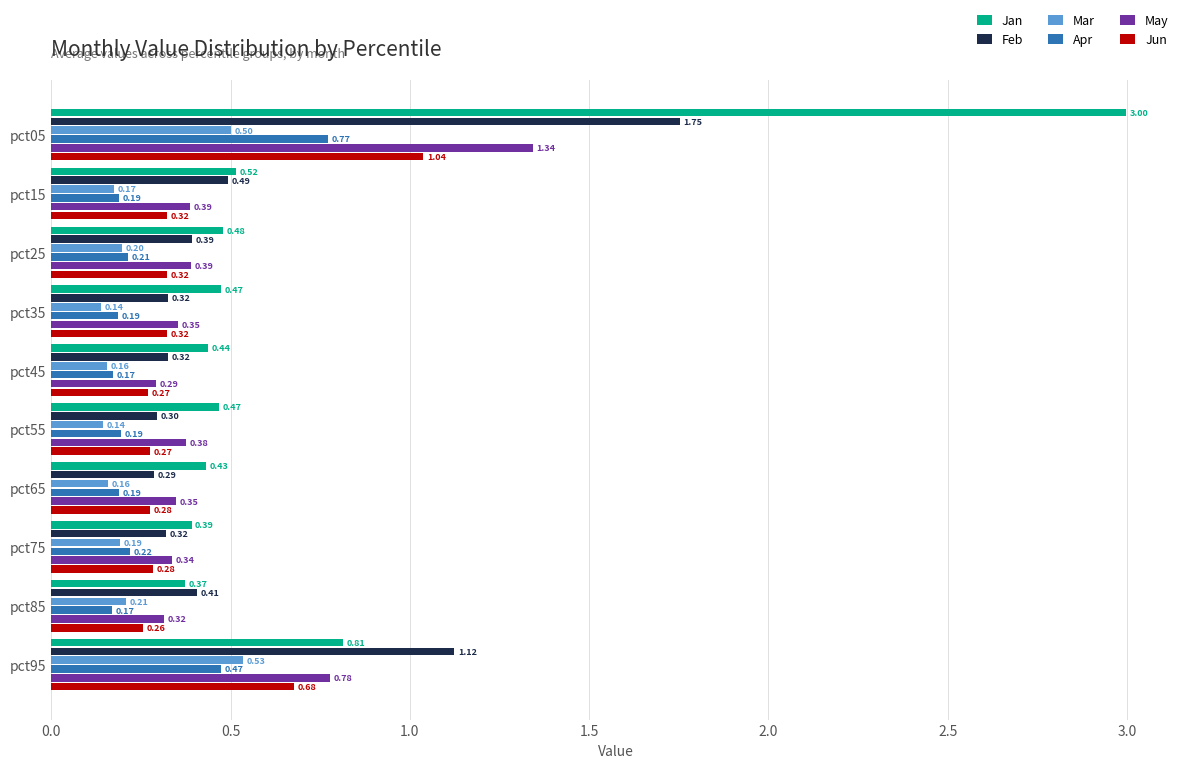

Rank the series by their maximum value, from lowest to highest.

Mar, Apr, Jun, May, Feb, Jan